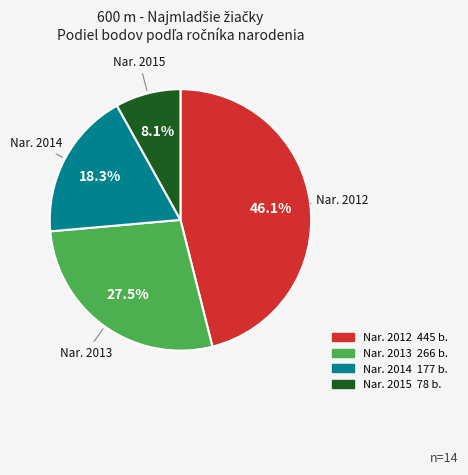

Count the number of slices in the pie.

4